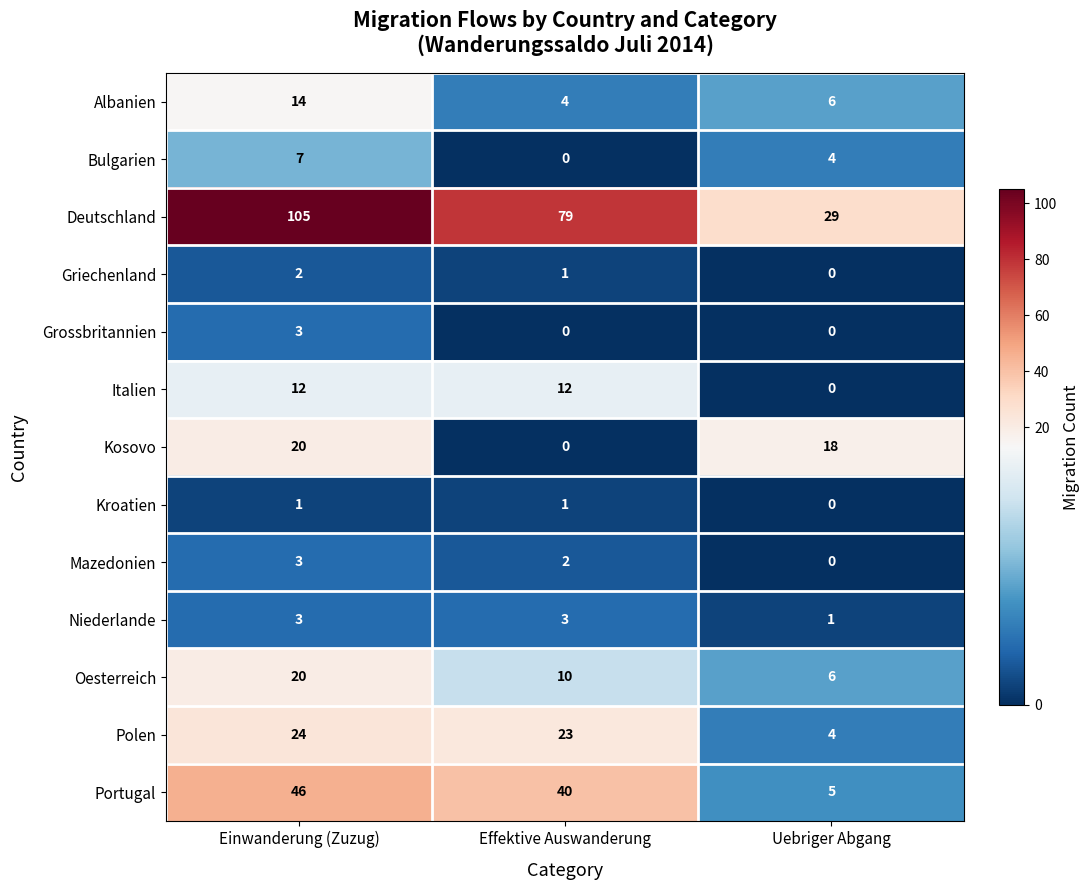

Where does the Griechenland series first go above 1?

Einwanderung (Zuzug)